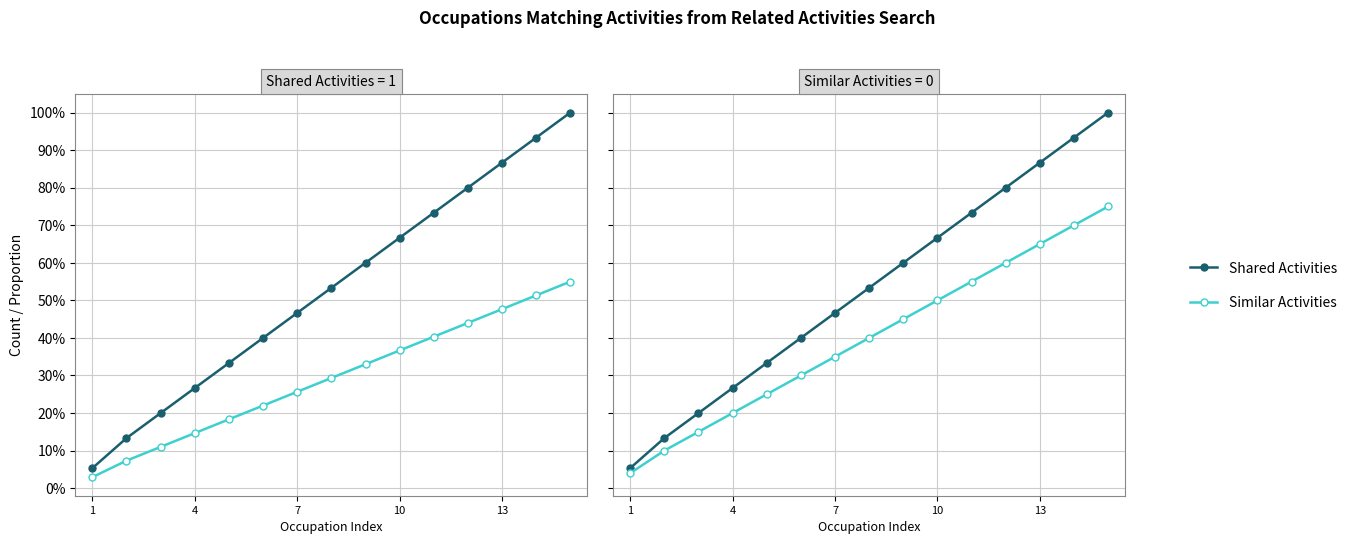

Which series has the widest spread of values?

Shared Activities